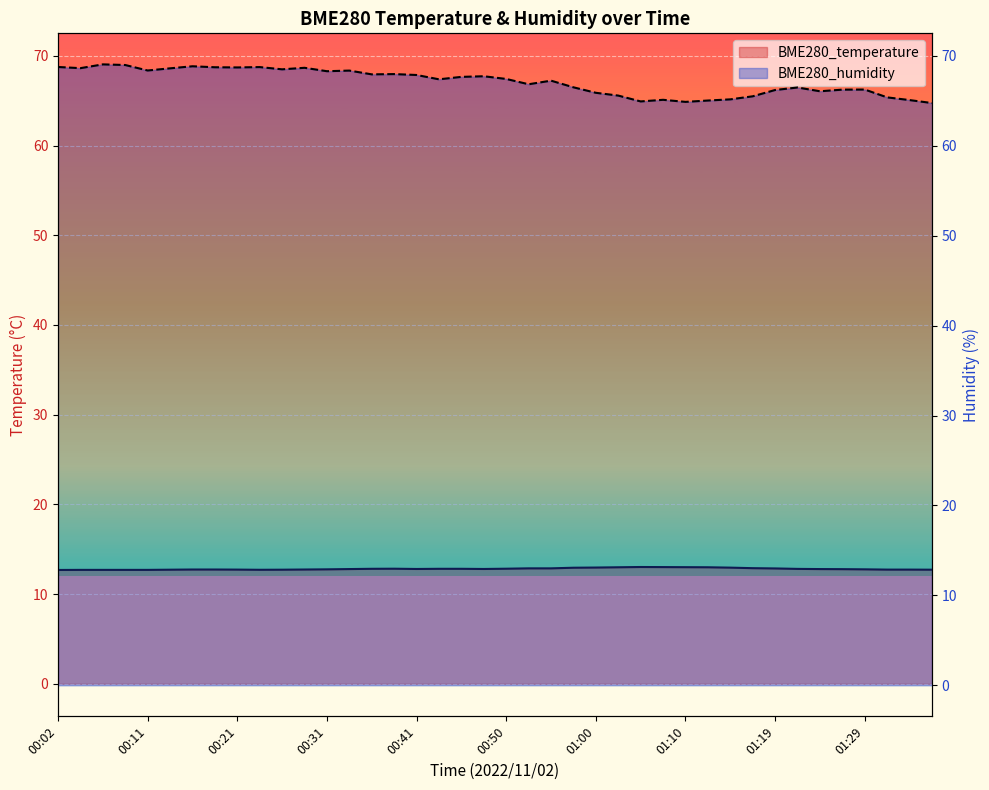

Which series has the widest spread of values?

BME280_humidity